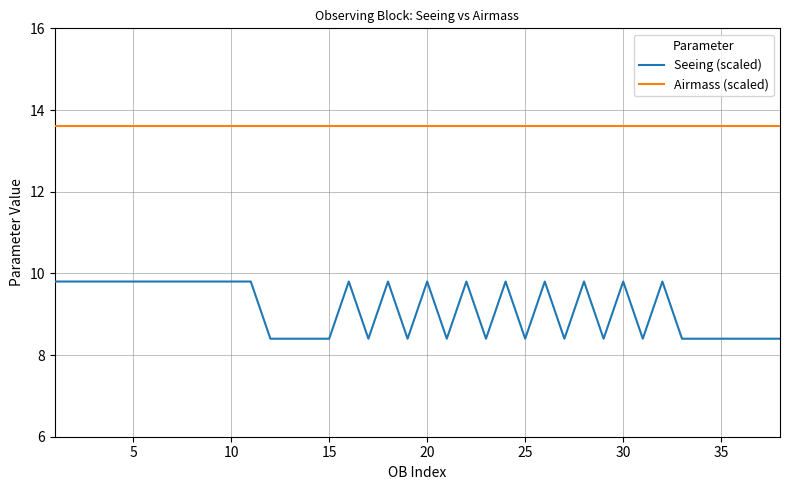

Which series has the widest spread of values?

Seeing (scaled)